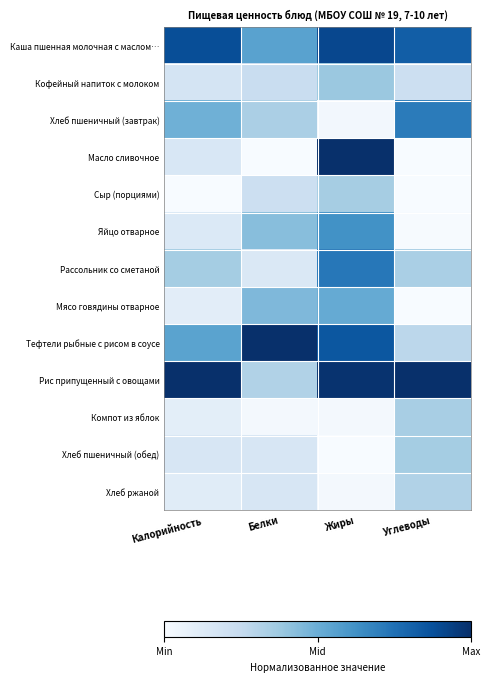

Reading left to right, list all the values displayed in this chart.

Каша пшенная молочная с маслом…: Калорийность=0.9	Белки=0.6	Жиры=0.9	Углеводы=0.8
Кофейный напиток с молоком: Калорийность=0.2	Белки=0.2	Жиры=0.4	Углеводы=0.2
Хлеб пшеничный (завтрак): Калорийность=0.5	Белки=0.3	Жиры=0.0	Углеводы=0.7
Масло сливочное: Калорийность=0.2	Белки=0.0	Жиры=1.0	Углеводы=0.0
Сыр (порциями): Калорийность=0.0	Белки=0.2	Жиры=0.3	Углеводы=0.0
Яйцо отварное: Калорийность=0.1	Белки=0.4	Жиры=0.6	Углеводы=0.0
Рассольник со сметаной: Калорийность=0.4	Белки=0.1	Жиры=0.7	Углеводы=0.3
Мясо говядины отварное: Калорийность=0.1	Белки=0.5	Жиры=0.5	Углеводы=0.0
Тефтели рыбные с рисом в соусе: Калорийность=0.5	Белки=1.0	Жиры=0.9	Углеводы=0.3
Рис припущенный с овощами: Калорийность=1.0	Белки=0.3	Жиры=1.0	Углеводы=1.0
Компот из яблок: Калорийность=0.1	Белки=0.0	Жиры=0.0	Углеводы=0.3
Хлеб пшеничный (обед): Калорийность=0.2	Белки=0.2	Жиры=0.0	Углеводы=0.4
Хлеб ржаной: Калорийность=0.1	Белки=0.2	Жиры=0.0	Углеводы=0.3